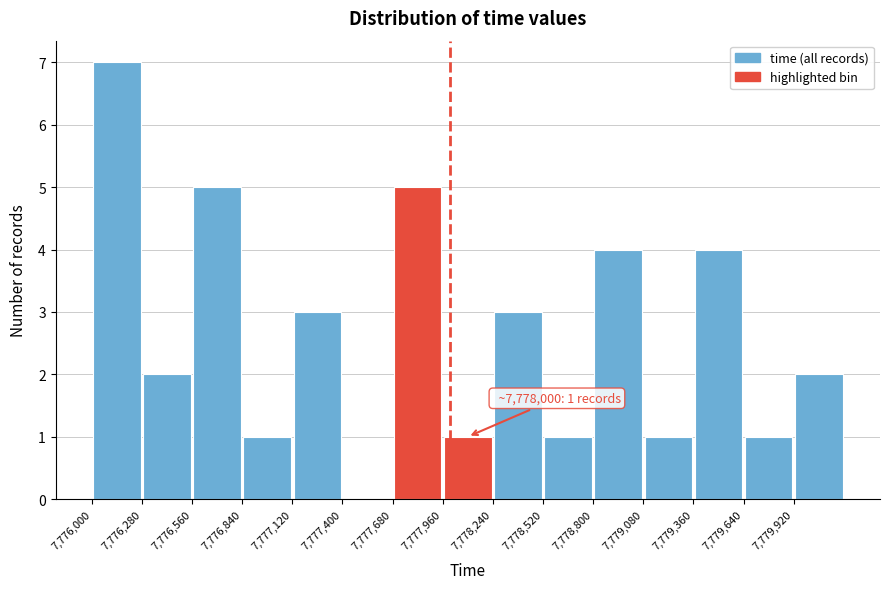

Over which range of the x-axis is the bar tallest?

7776000 to 7776280